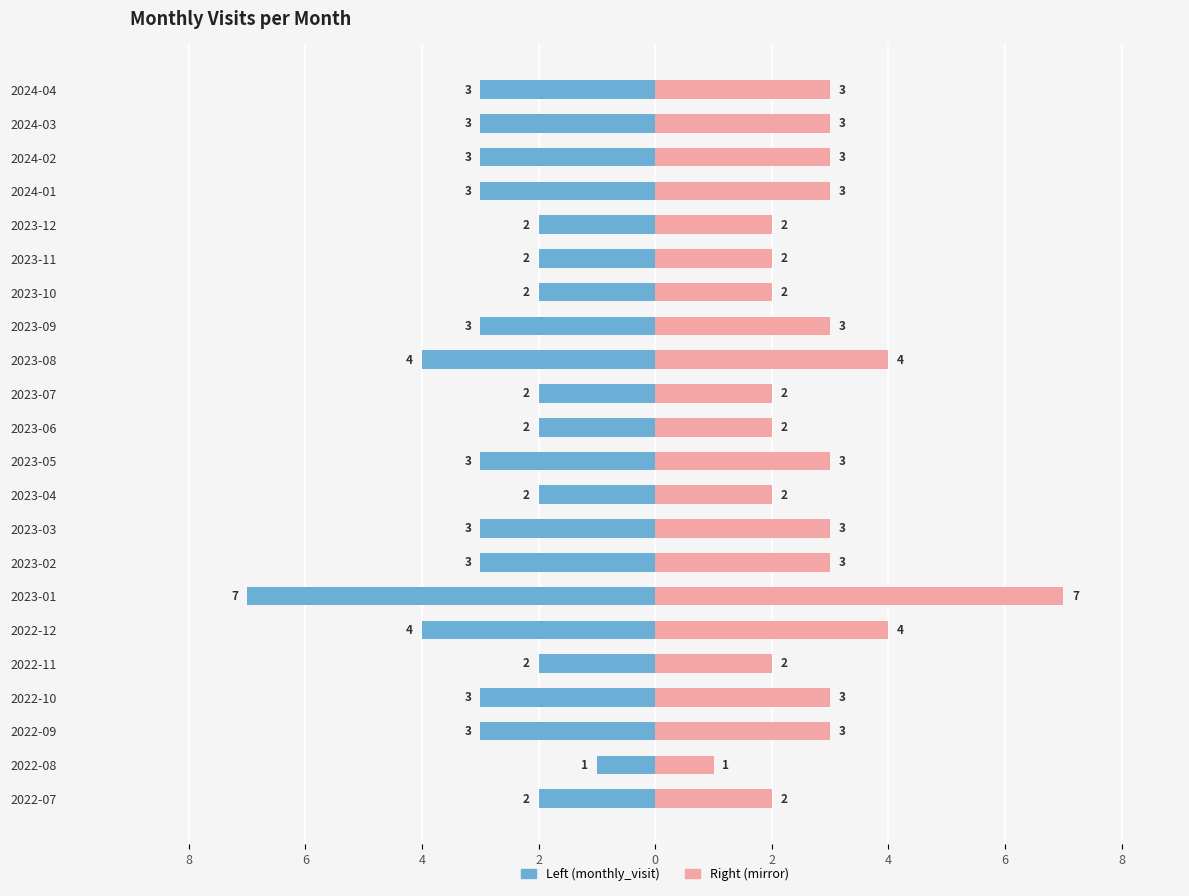

The monthly_visit series shows -2 at 2022-11. True or false?

True